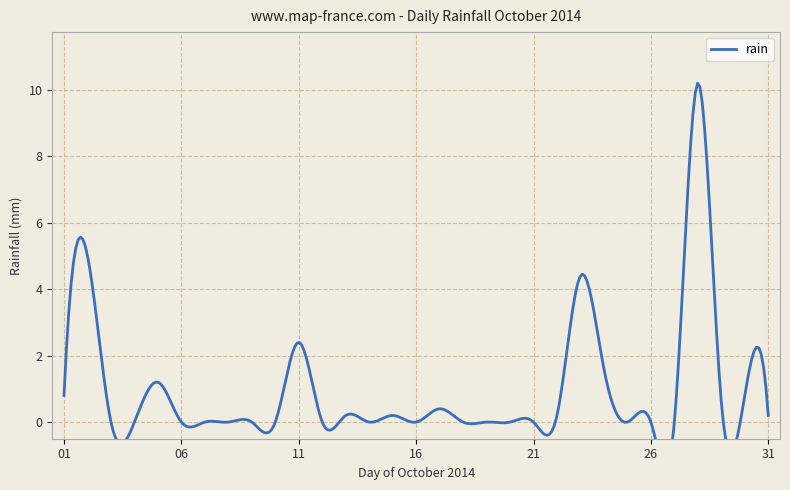

Reading left to right, what are all the values shown in this chart?

2014-10-01=0.8	2014-10-02=5.0	2014-10-03=0.0	2014-10-04=0.0	2014-10-05=1.2	2014-10-06=0.0	2014-10-07=0.0	2014-10-08=0.0	2014-10-09=0.0	2014-10-10=0.0	2014-10-11=2.4	2014-10-12=0.0	2014-10-13=0.2	2014-10-14=0.0	2014-10-15=0.2	2014-10-16=0.0	2014-10-17=0.4	2014-10-18=0.0	2014-10-19=0.0	2014-10-20=0.0	2014-10-21=0.0	2014-10-22=0.2	2014-10-23=4.4	2014-10-24=1.6	2014-10-25=0.0	2014-10-26=0.0	2014-10-27=0.0	2014-10-28=10.2	2014-10-29=0.6	2014-10-30=0.8	2014-10-31=0.2